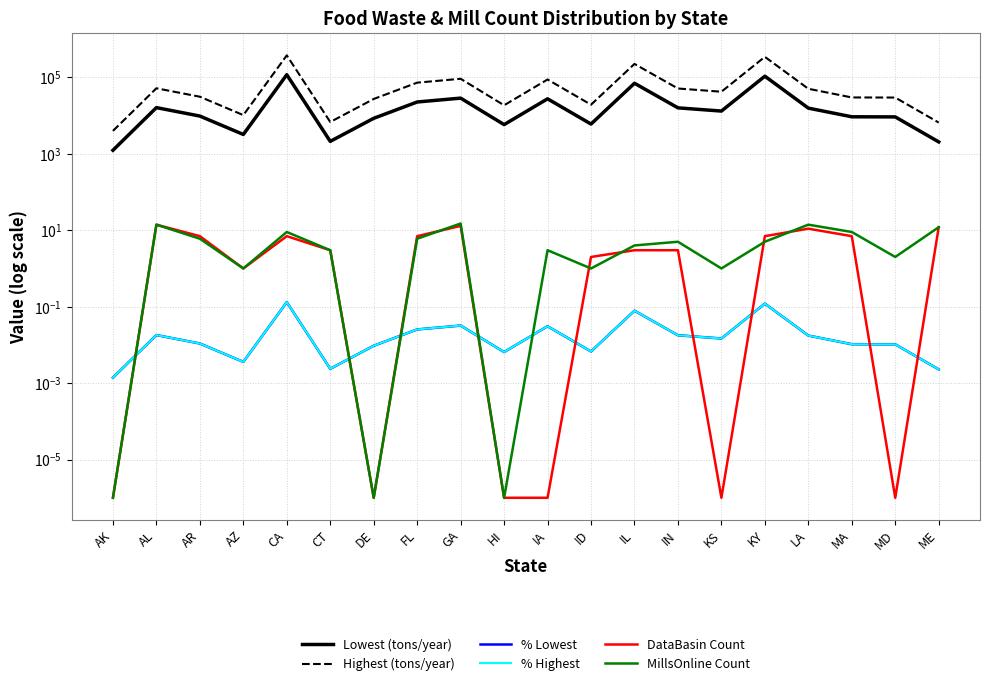

What position from the left is MA?

18